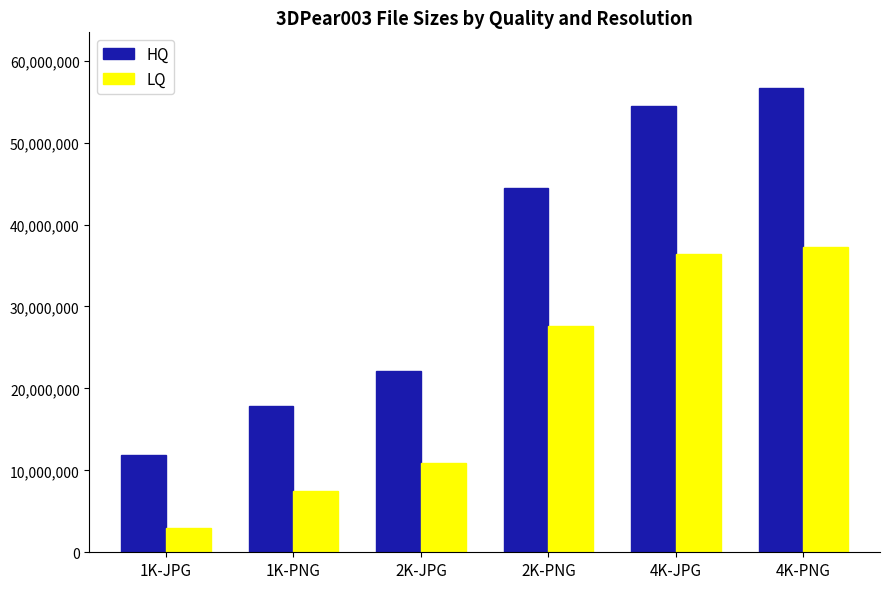

Reading left to right, what are all the values shown in this chart?

HQ: 1K-JPG=11854007	1K-PNG=17864341	2K-JPG=22062337	2K-PNG=44452314	4K-JPG=54418630	4K-PNG=56653820
LQ: 1K-JPG=2947128	1K-PNG=7470096	2K-JPG=10852840	2K-PNG=27657877	4K-JPG=36425544	4K-PNG=37259325